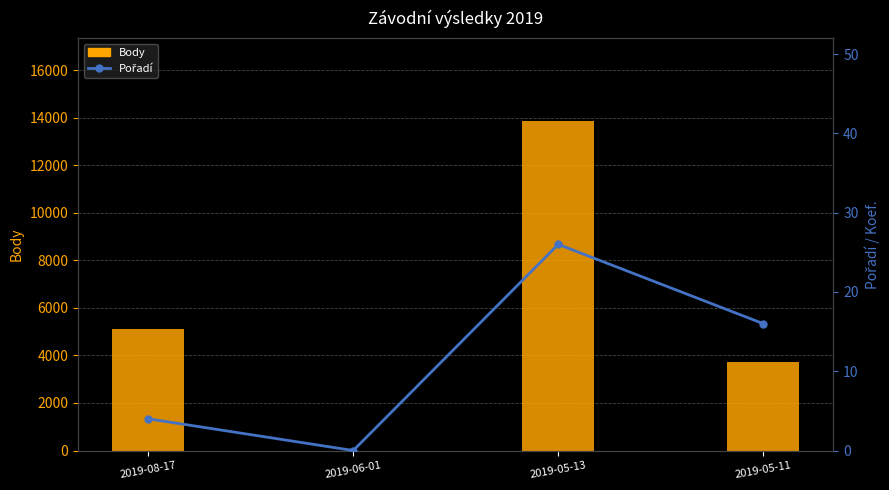

What is the label of the 4th bar from the right?

2019-08-17